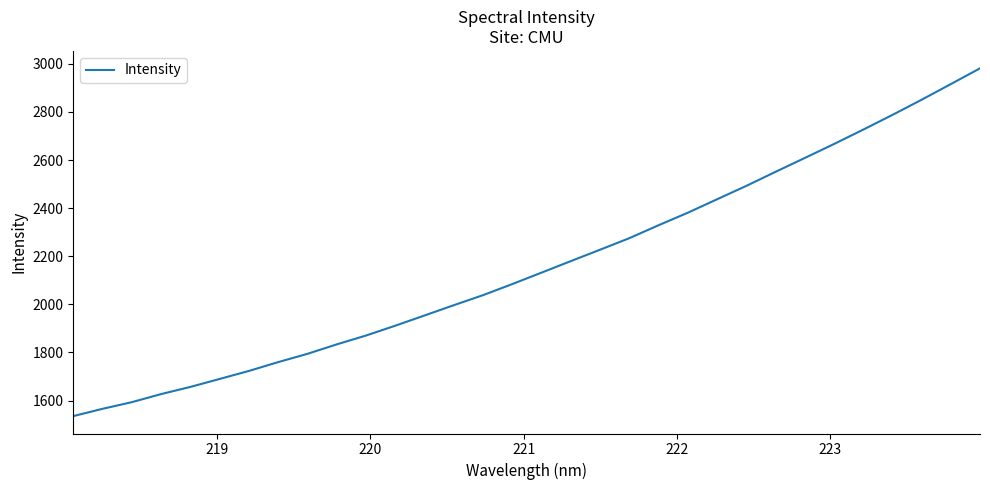

True or false: there are more than 2 points higher than both neighbors.

False